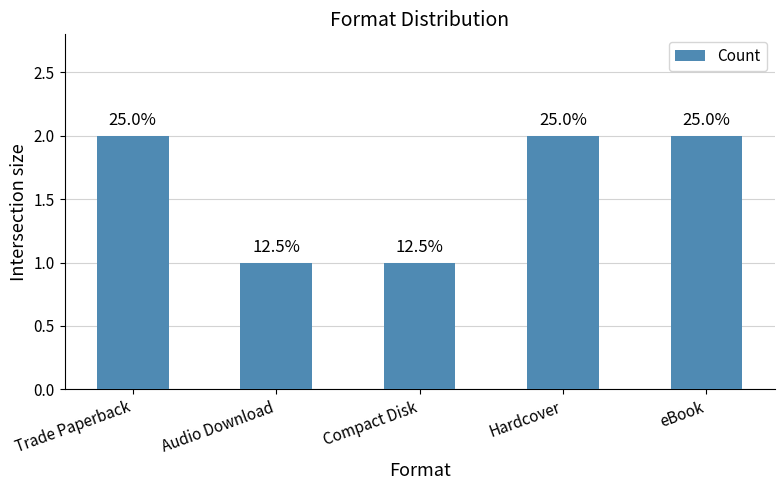

List the labels in order of value, largest first.

Trade Paperback, Hardcover, eBook, Audio Download, Compact Disk